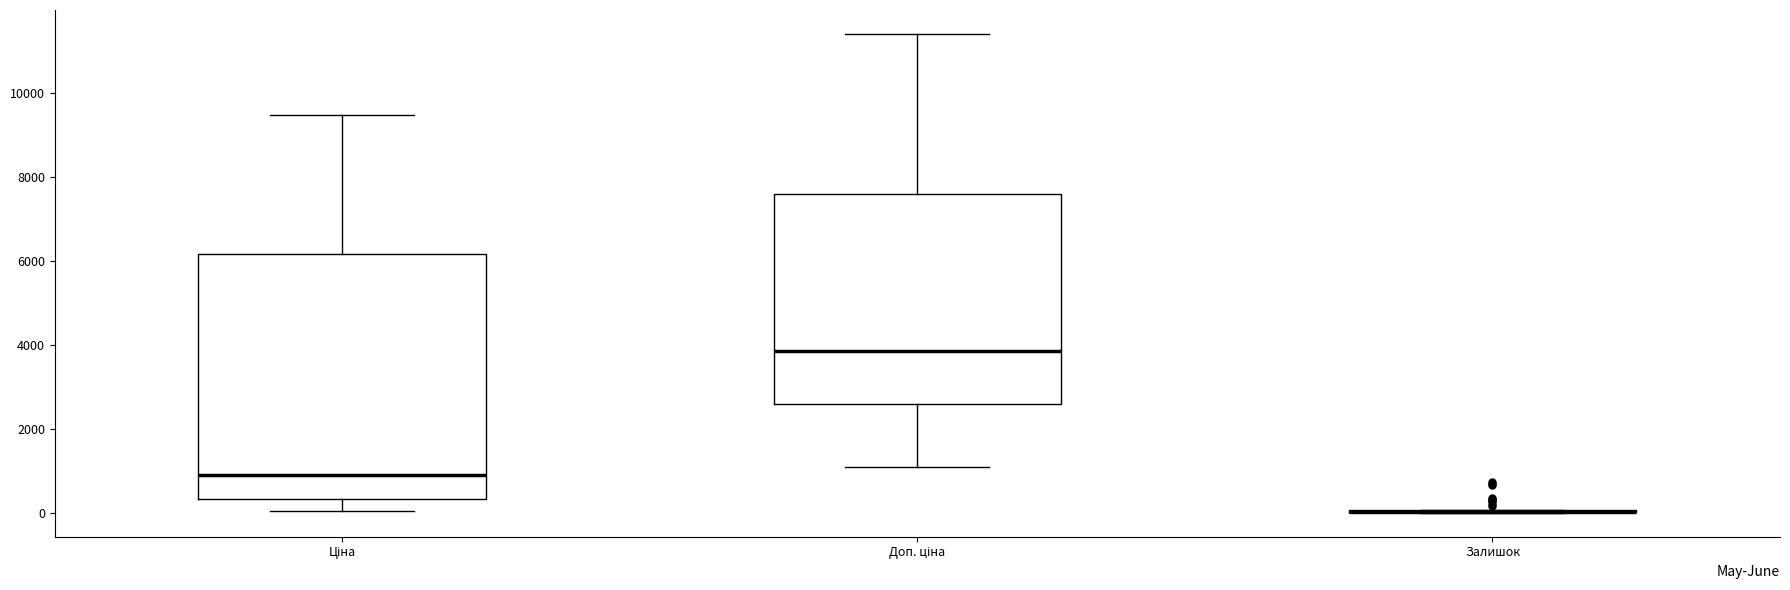

Reading left to right, transcribe this box plot: for each box, give where its median line is, the range the box spans, and where its two whiskers end, as read against the y-axis. The values are not printed on the chart, so give them approximately, as read against the axis.

Ціна: median 800, box 400 to 6200, whiskers 0 to 9400
Доп. ціна: median 3800, box 2600 to 7600, whiskers 1000 to 11400
Залишок: box collapsed to a line at 0, whiskers 0 to 0